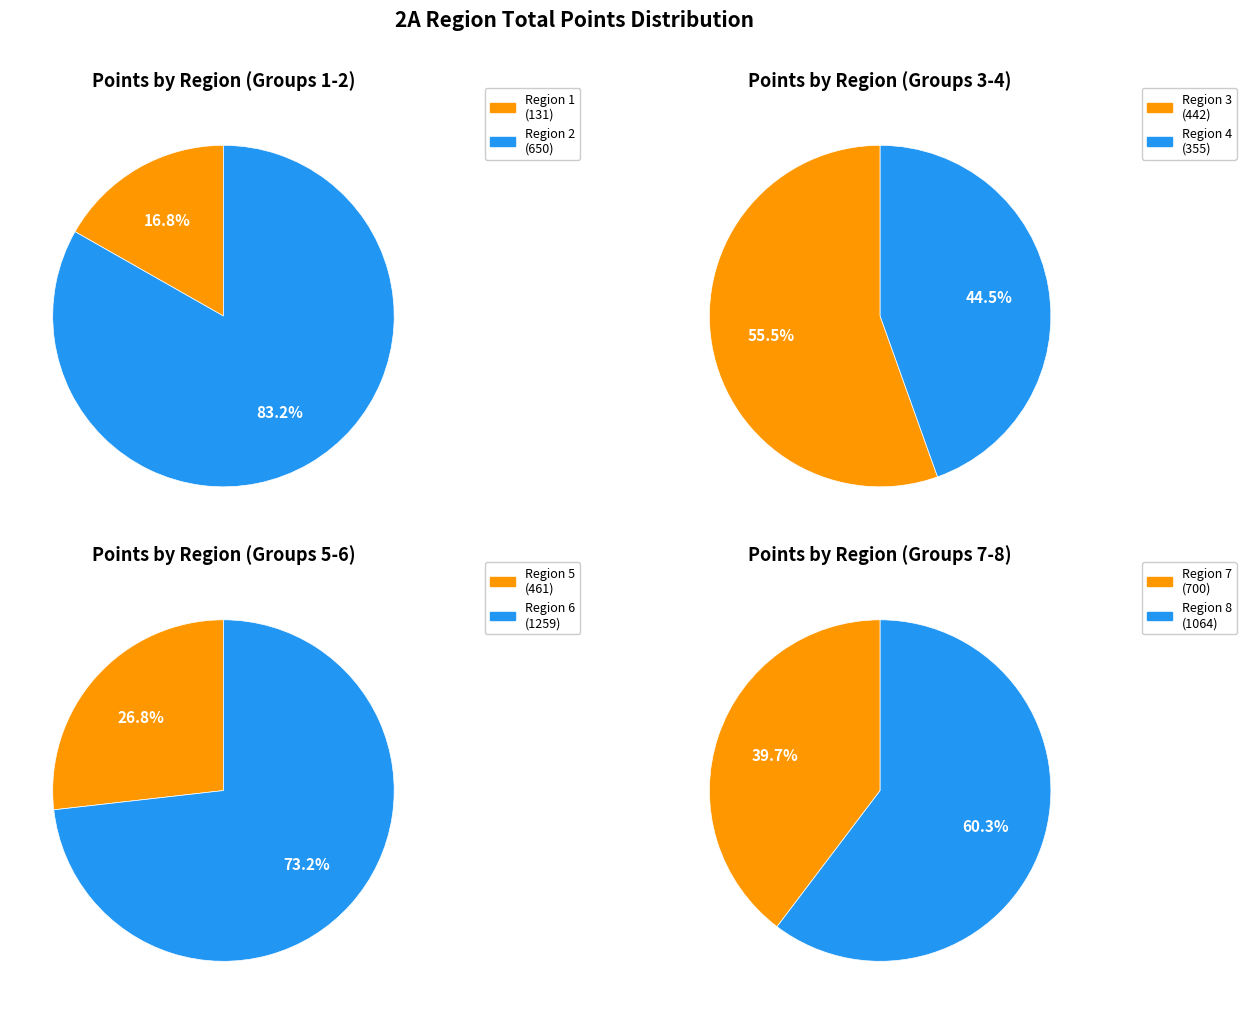

True or false: Region 3 accounts for 9% of the total.

True